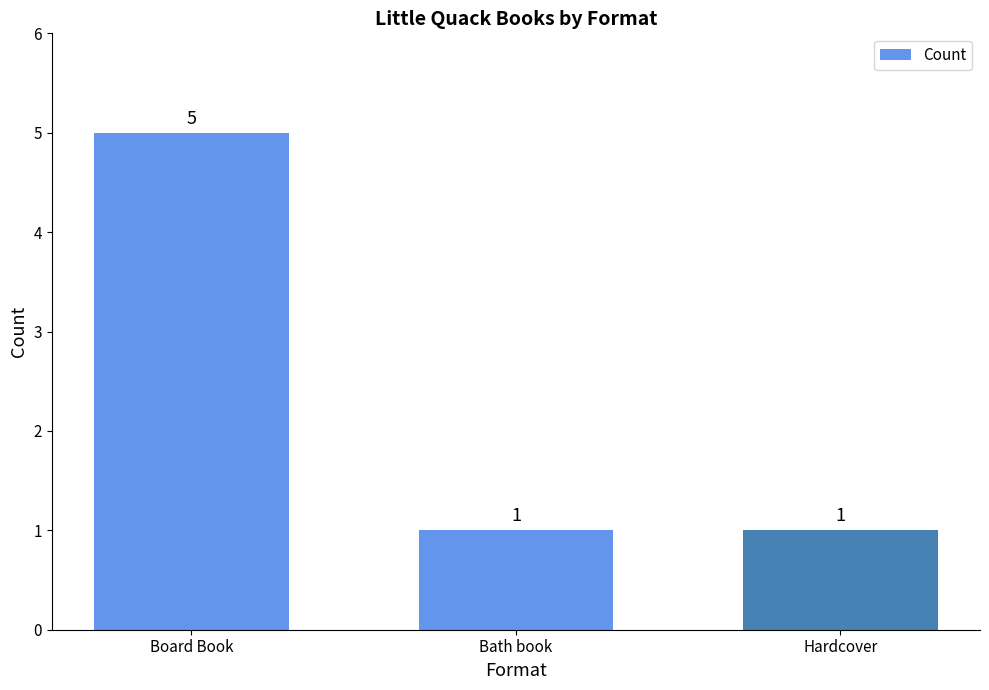

Reading left to right, what are all the values shown in this chart?

5	1	1